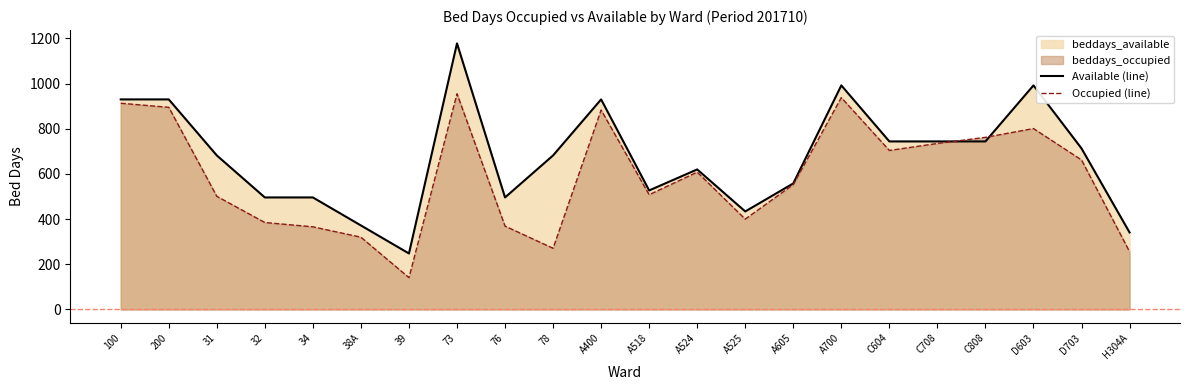

What is the total value across all series at A518?

1035